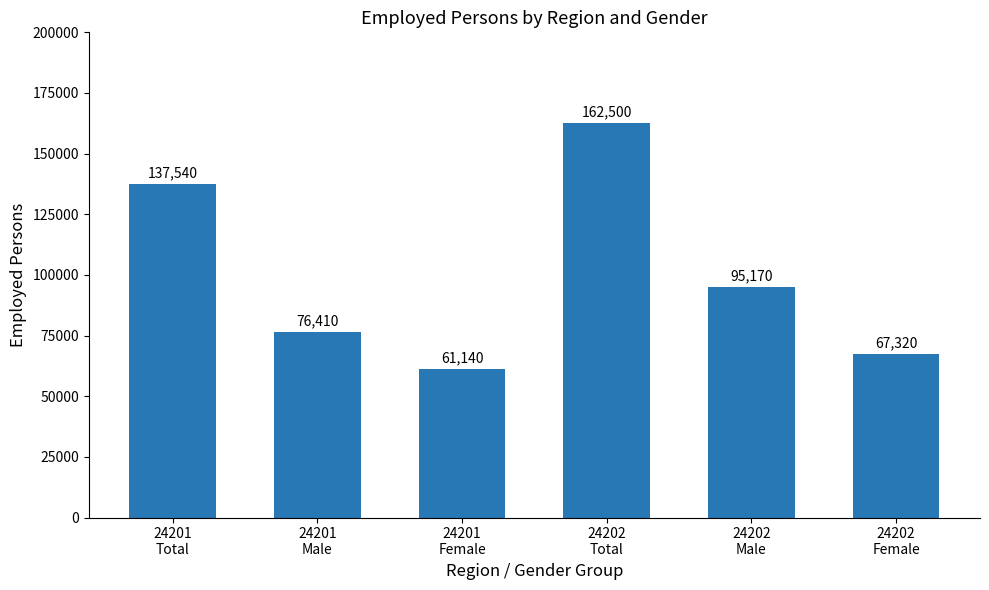

Is it true that the value at 24201
Female is 82497?

False